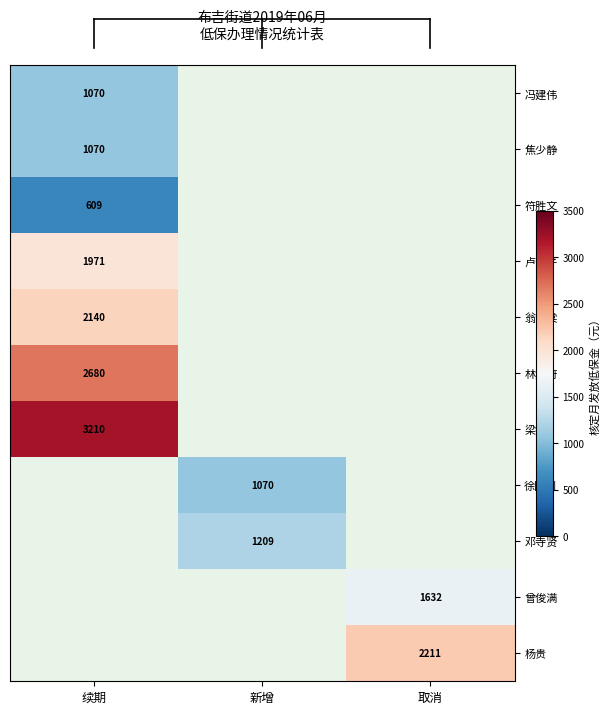

Is it true that 符胜文 equals 932 at 续期?

False